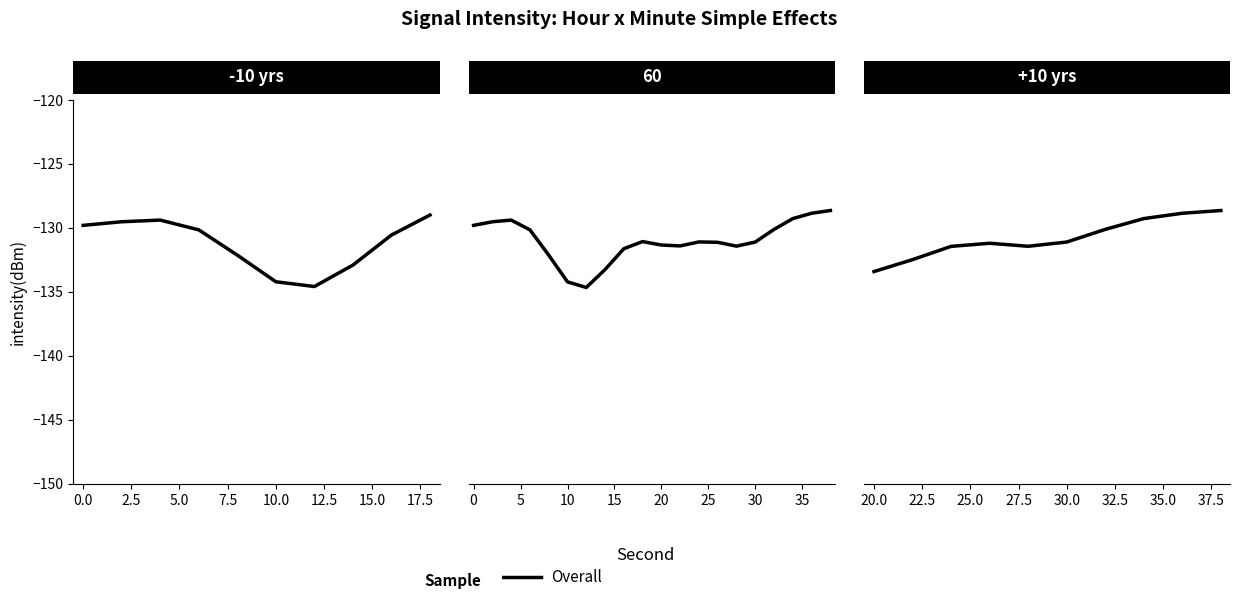

The value at 20.0 is -224.9. True or false?

False